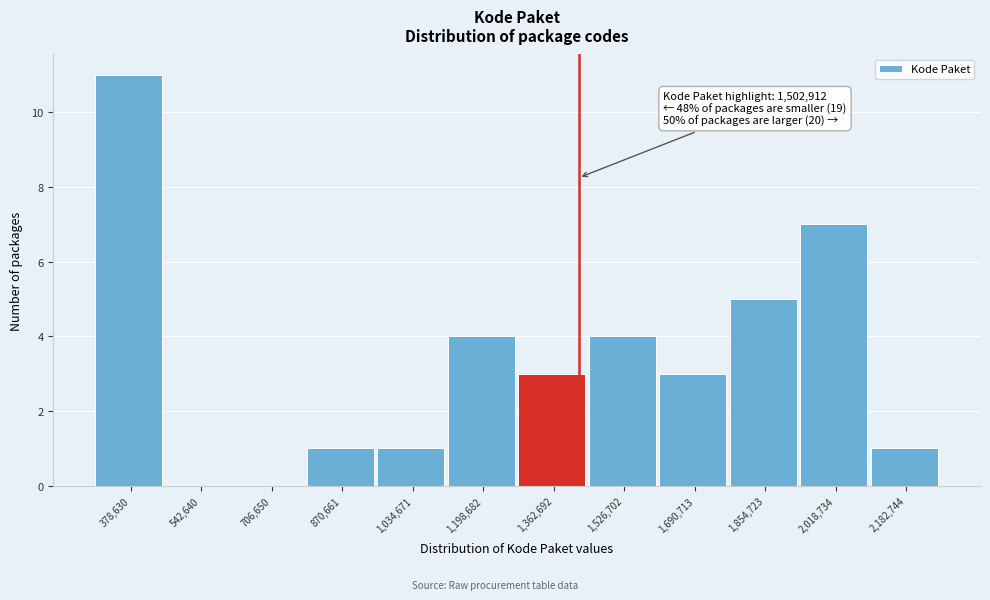

Reading left to right, transcribe all the data shown in this chart.

378,630=11	542,640=0	706,650=0	870,661=1	1,034,671=1	1,198,682=4	1,362,692=3	1,526,702=4	1,690,713=3	1,854,723=5	2,018,734=7	2,182,744=1